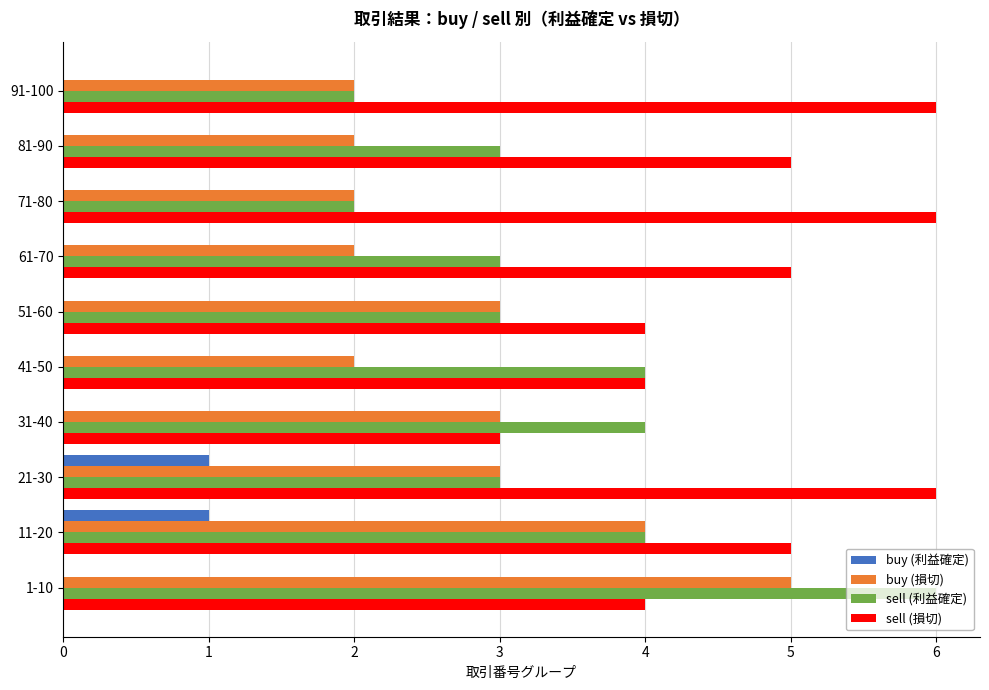

At which category is the sum across all series the highest?

1-10